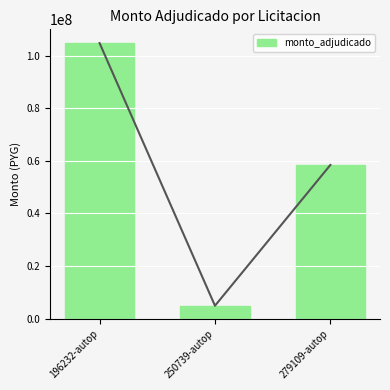

What is the label of the 1st bar from the right?

279109-autop